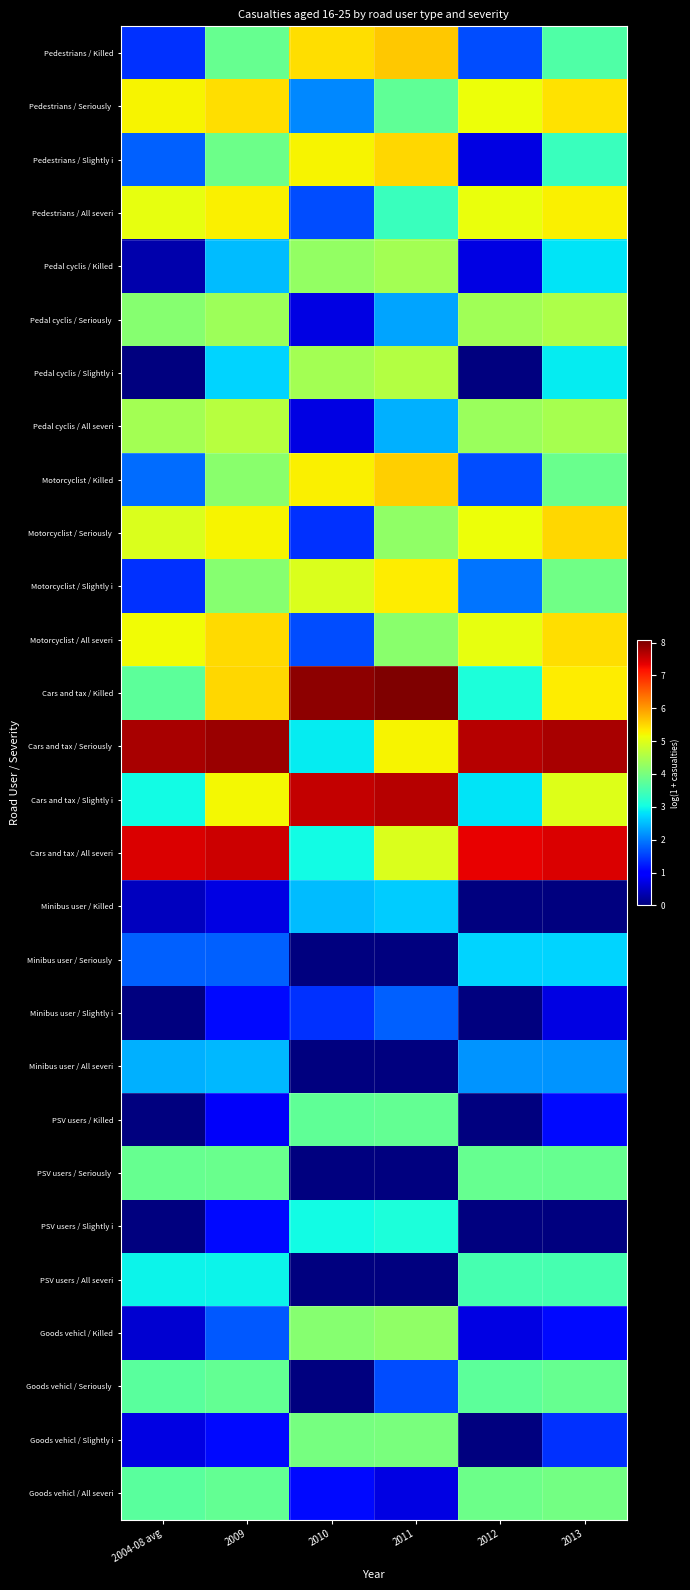

Count the number of data series in this chart.

28